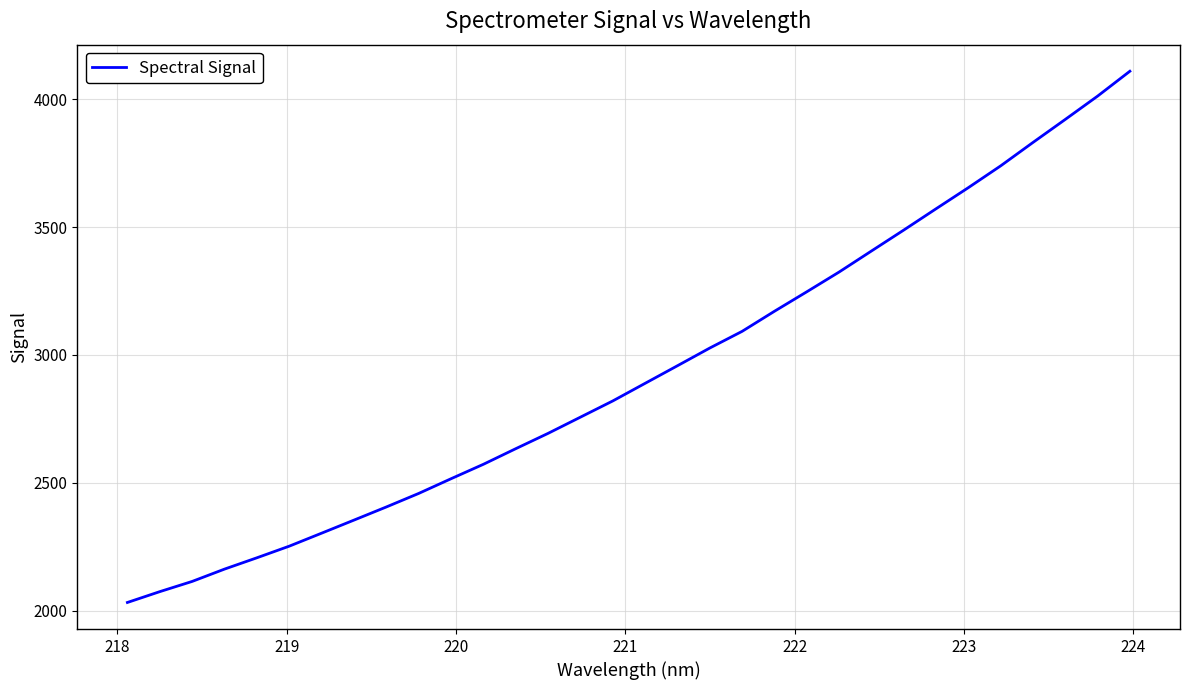

What is the greatest value displayed?

4110.2